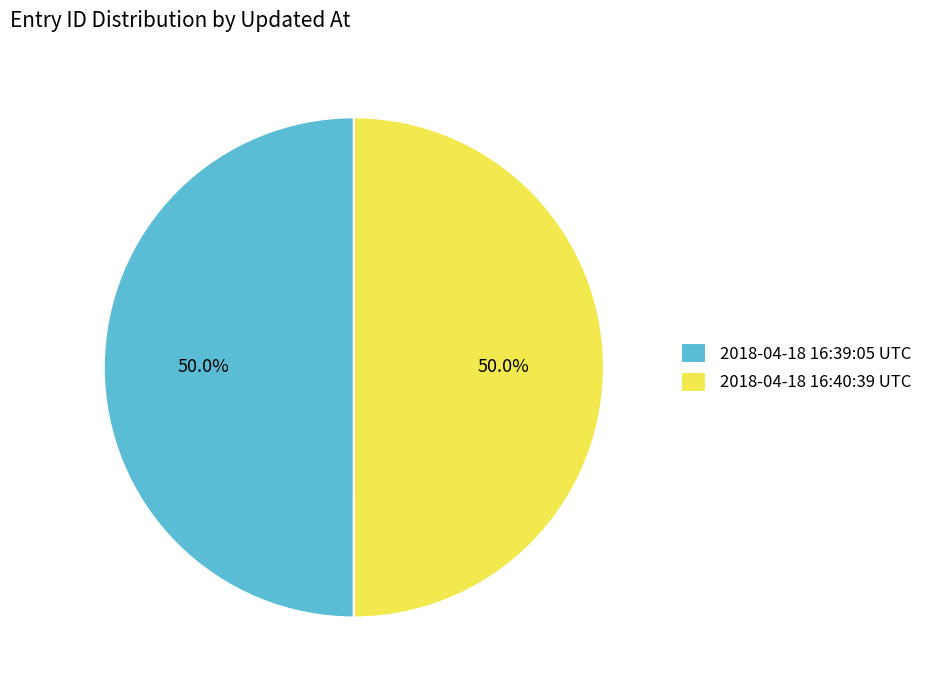

What percentage is the 2018-04-18 16:40:39 UTC slice, to the nearest percent?

50%